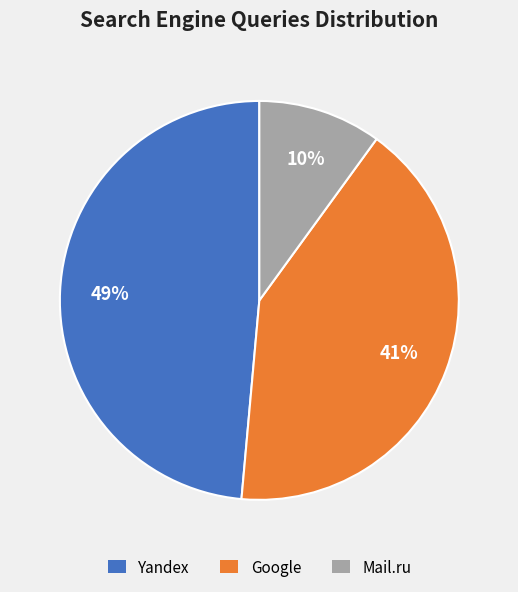

To the nearest percent, what is the difference between the largest and smallest slice percentages?

39%